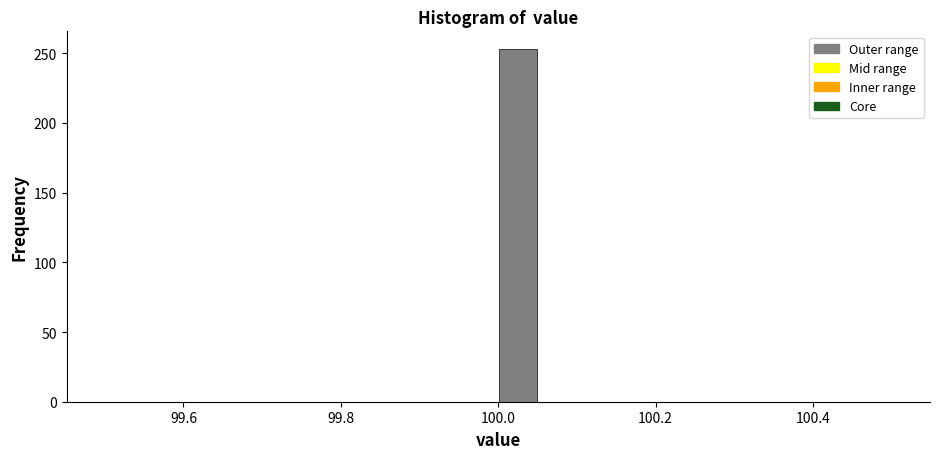

Read against the x-axis, roughly where is the centre of the tallest bar?

100.02